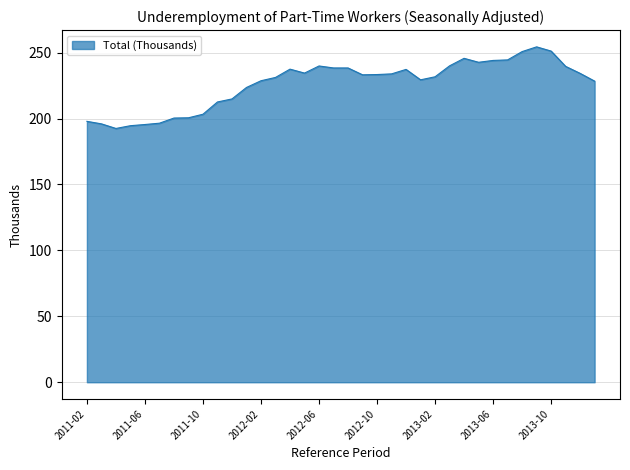

What is the maximum value shown in the chart?

254.4